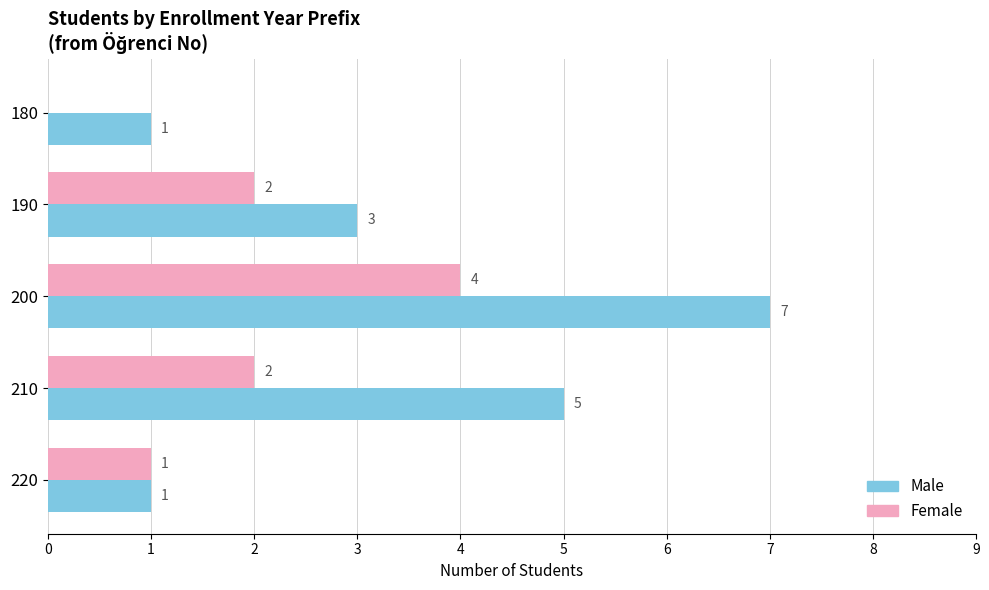

Which series has the largest range (max minus min)?

Male